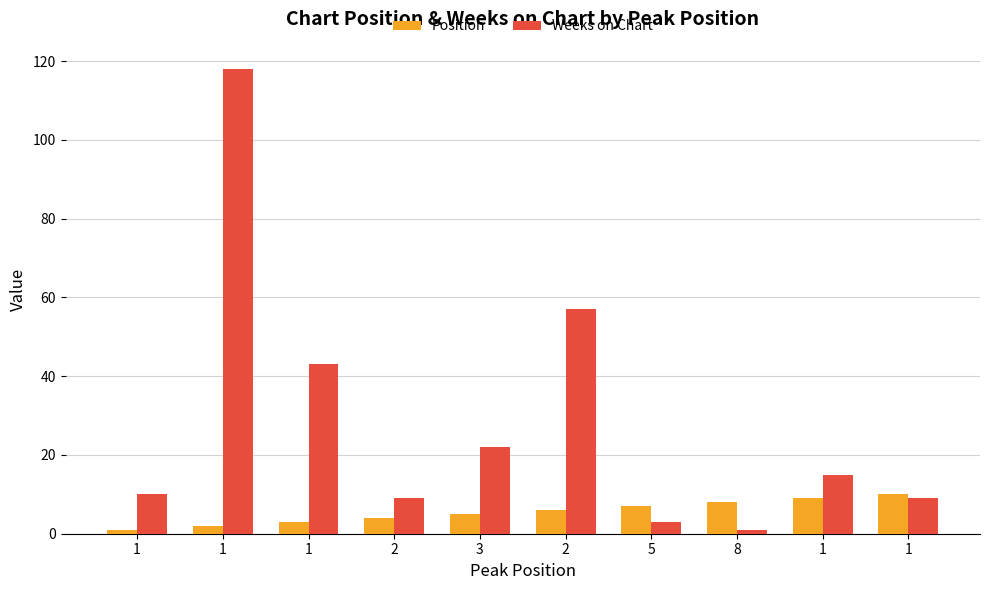

Which series has the largest total across all categories?

Weeks on Chart